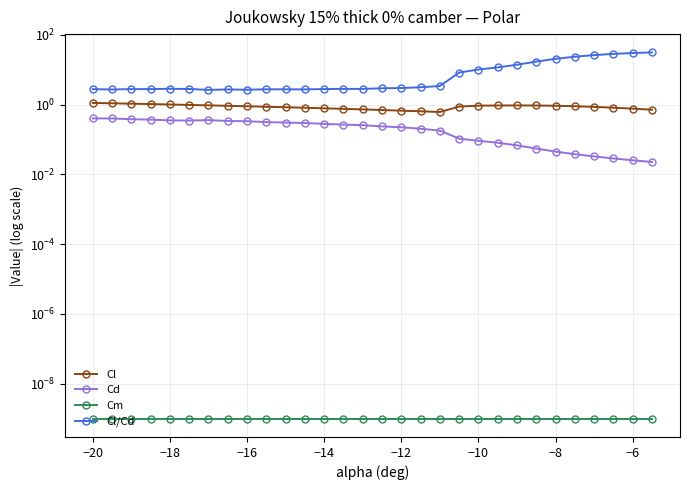

Reading left to right, what are all the values shown in this chart?

Cl: 1.1	1.1	1.1	1.0	1.0	1.0	1.0	0.9	0.9	0.9	0.8	0.8	0.8	0.8	0.7	0.7	0.7	0.6	0.6	0.9	0.9	0.9	1.0	0.9	0.9	0.9	0.9	0.8	0.8	0.7
Cd: 0.4	0.4	0.4	0.4	0.4	0.3	0.4	0.3	0.3	0.3	0.3	0.3	0.3	0.3	0.3	0.2	0.2	0.2	0.2	0.1	0.1	0.1	0.1	0.1	0.0	0.0	0.0	0.0	0.0	0.0
Cm: 0.0	0.0	0.0	0.0	0.0	0.0	0.0	0.0	0.0	0.0	0.0	0.0	0.0	0.0	0.0	0.0	0.0	0.0	0.0	0.0	0.0	0.0	0.0	0.0	0.0	0.0	0.0	0.0	0.0	0.0
Cl/Cd: 2.8	2.7	2.8	2.8	2.9	2.8	2.6	2.7	2.7	2.8	2.7	2.7	2.8	2.8	2.8	2.9	3.0	3.2	3.4	8.3	10.2	11.7	13.9	17.2	20.6	23.7	26.3	28.5	30.2	31.4